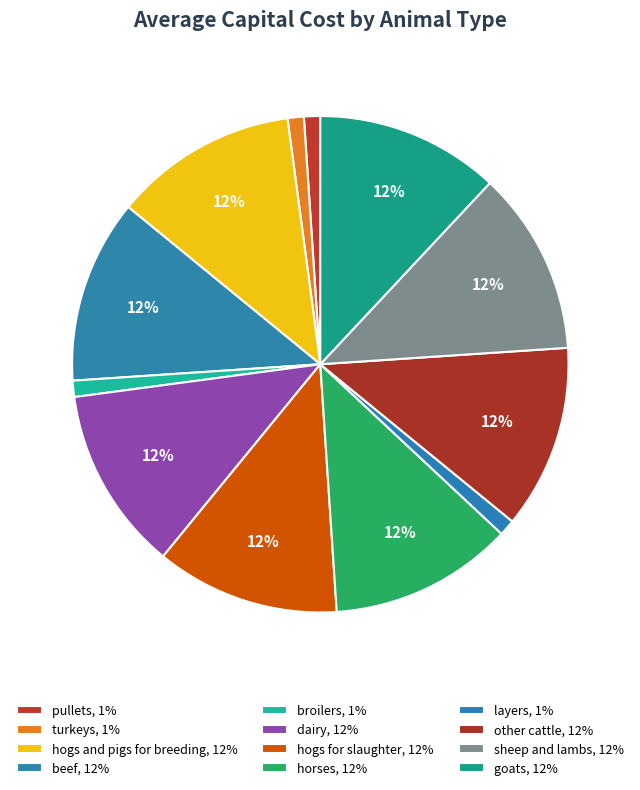

Rank the categories by value from lowest to highest.

pullets, turkeys, broilers, layers, hogs and pigs for breeding, beef, dairy, hogs for slaughter, horses, other cattle, sheep and lambs, goats